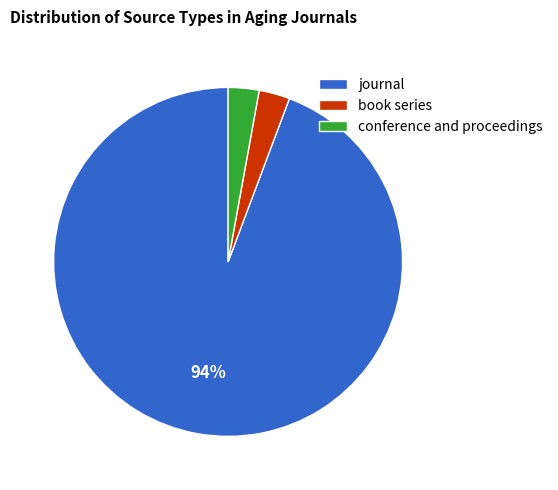

What is the ratio of the value at conference and proceedings to the value at book series?

1.0